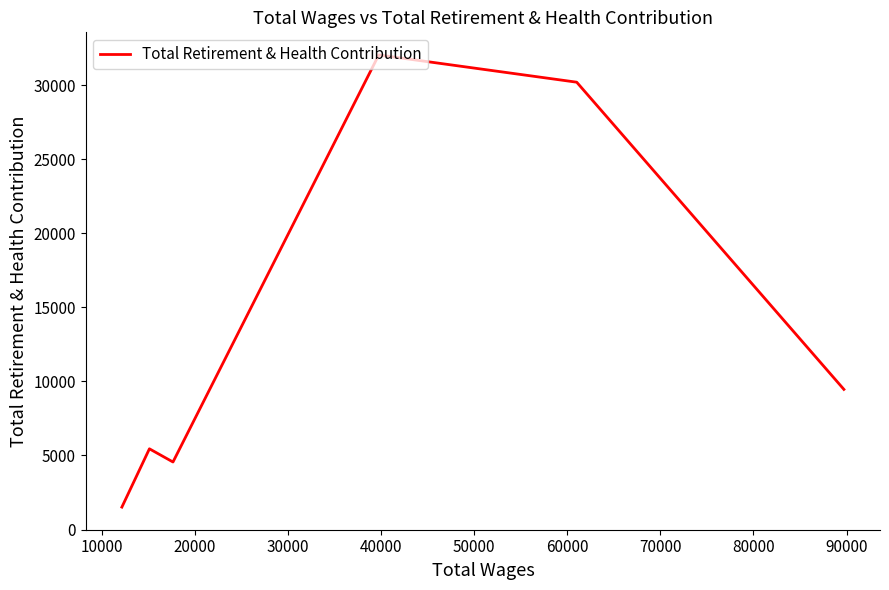

What is the difference between the maximum and minimum values?

30543